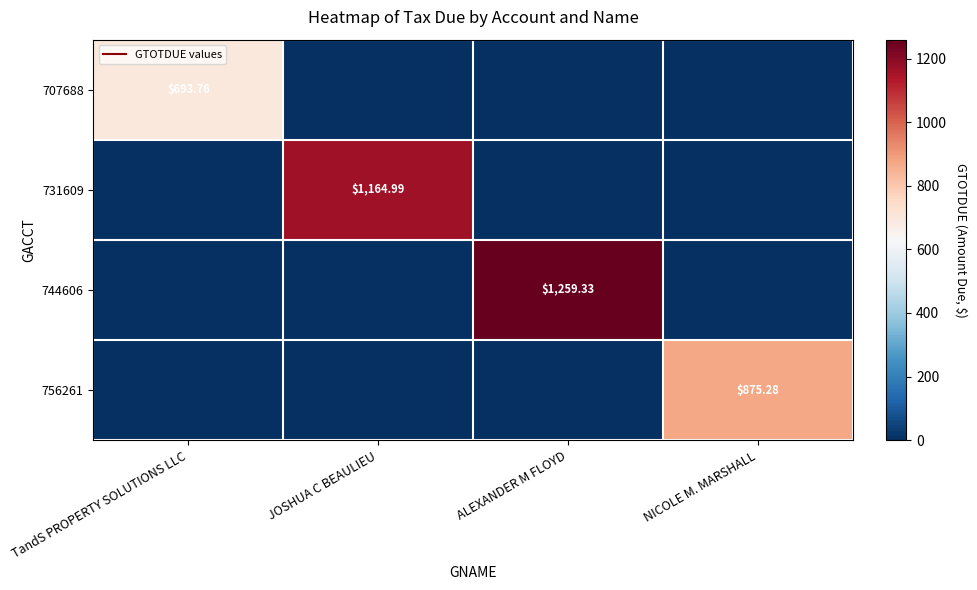

Where is 756261 nearest to the value 437?

TandS PROPERTY SOLUTIONS LLC